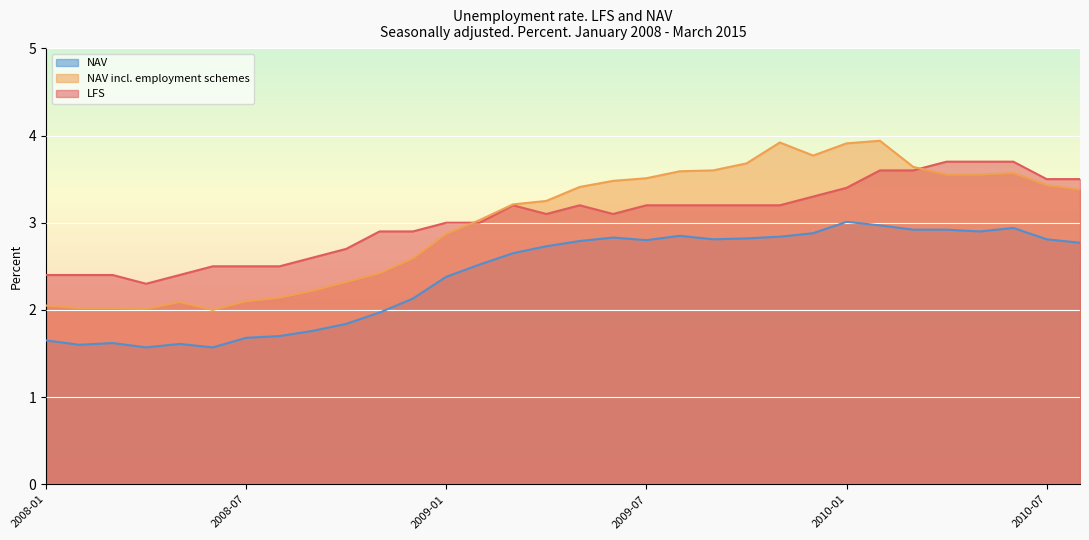

What is the sum of all NAV values?

76.8